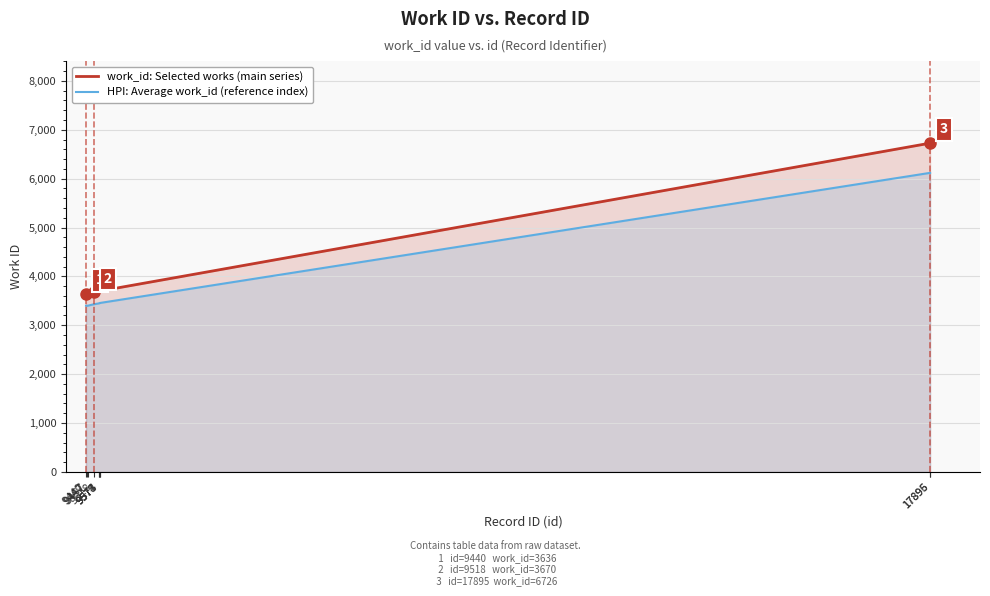

True or false: HPI: Average work_id (reference index) and work_id: Selected works (main series) cross at least once.

False